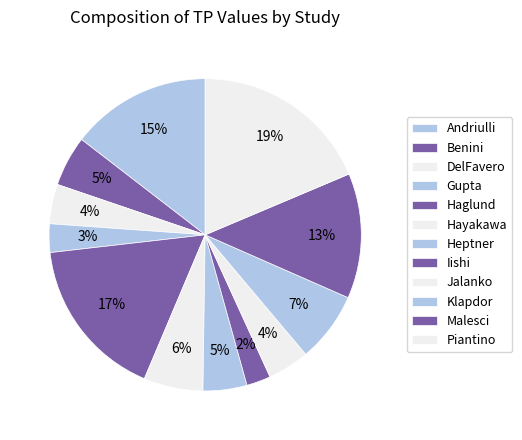

Count the number of slices in the pie.

12